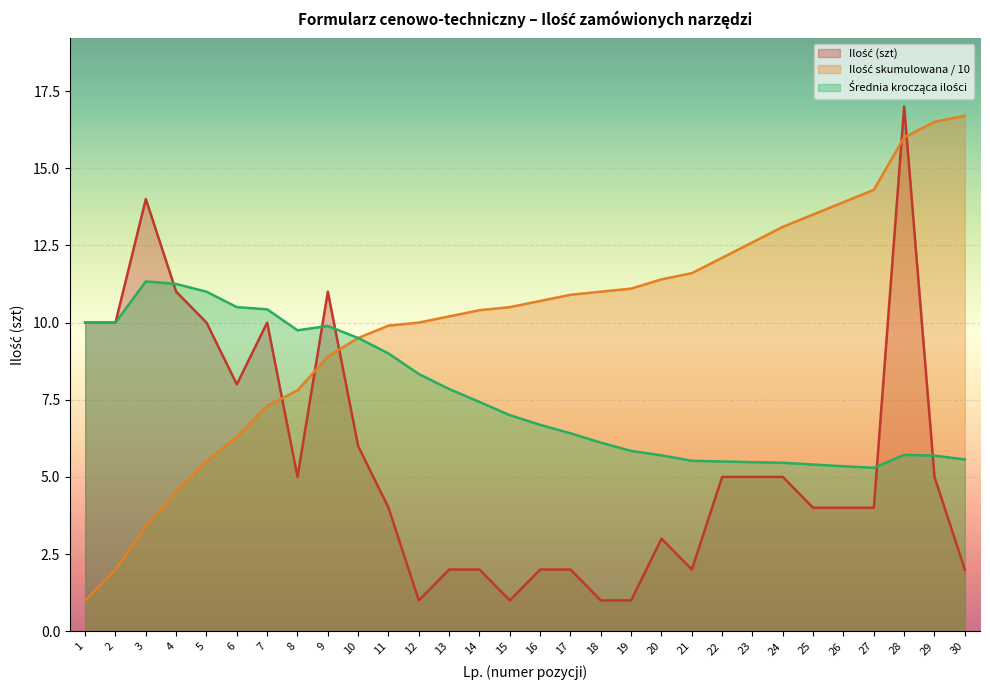

At which category is the sum across all series the highest?

28